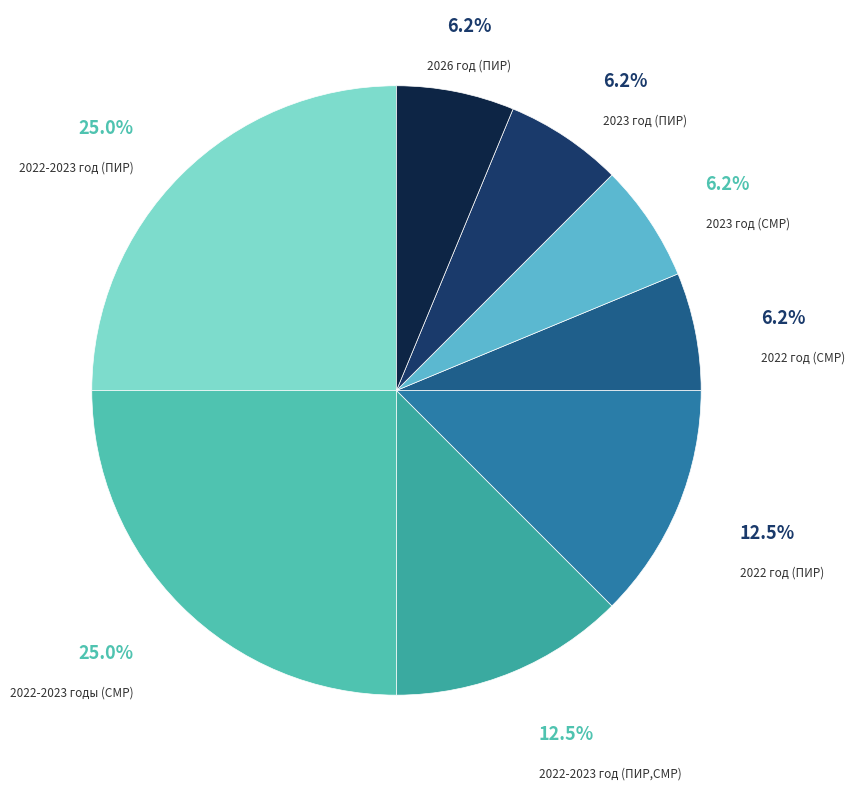

Is it true that 2022-2023 год (ПИР) is 12% of the pie?

False